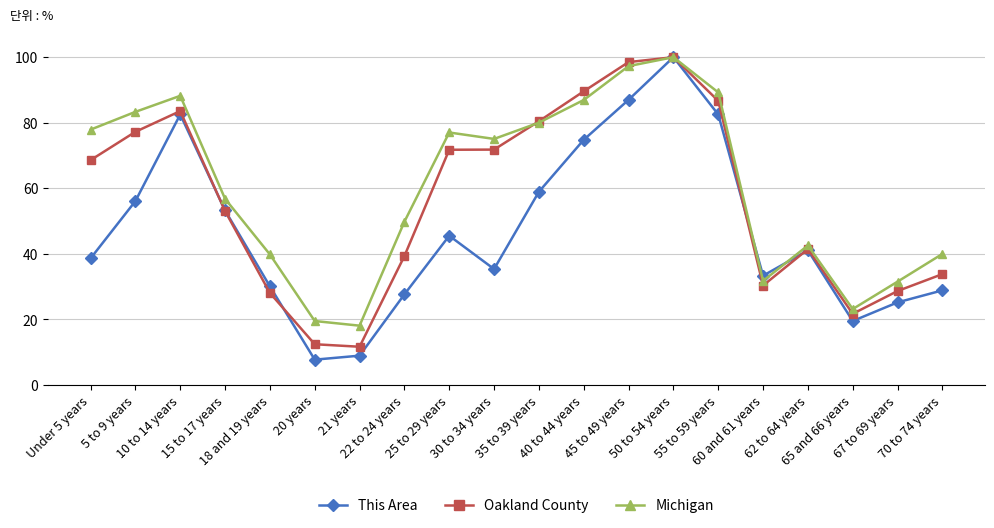

What is the label of the 19th point from the right?

5 to 9 years